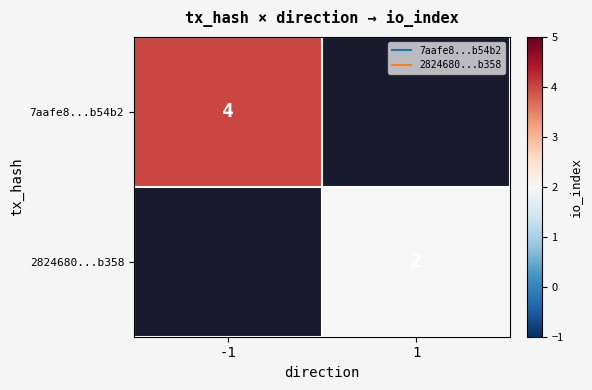

At -1, list the series in order from smallest to largest.

7aafe8...b54b2, 2824680...b358